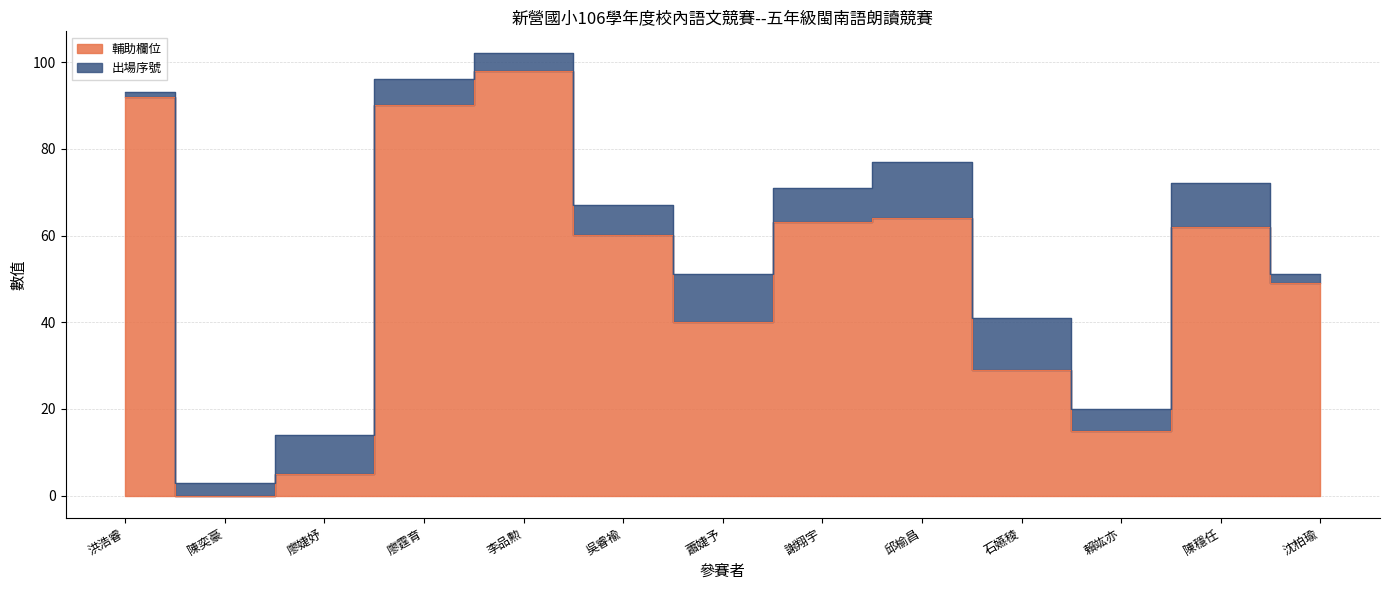

What is the change in value from 吳睿褕 to 石嬿稜?

-31.0